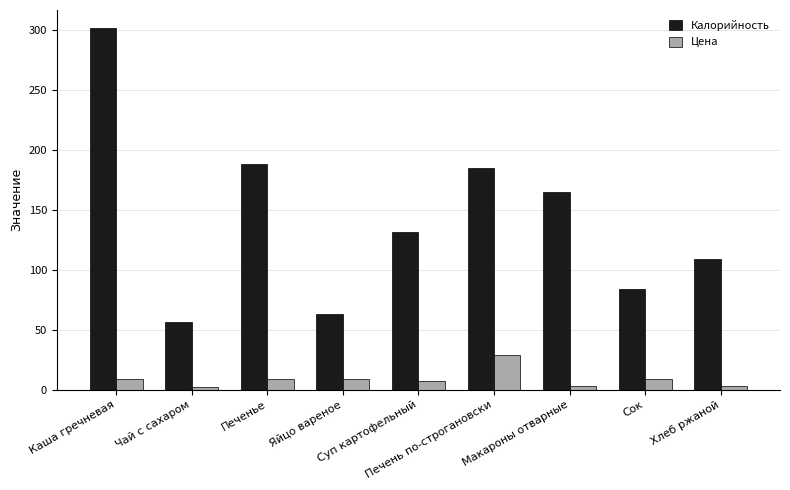

Where is Калорийность nearest to the value 179?

Печень по-строгановски